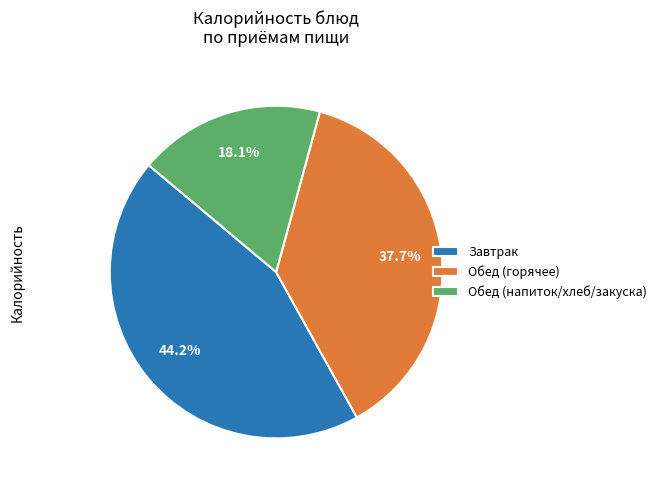

Rank the categories by value from lowest to highest.

Обед (напиток/хлеб/закуска), Обед (горячее), Завтрак